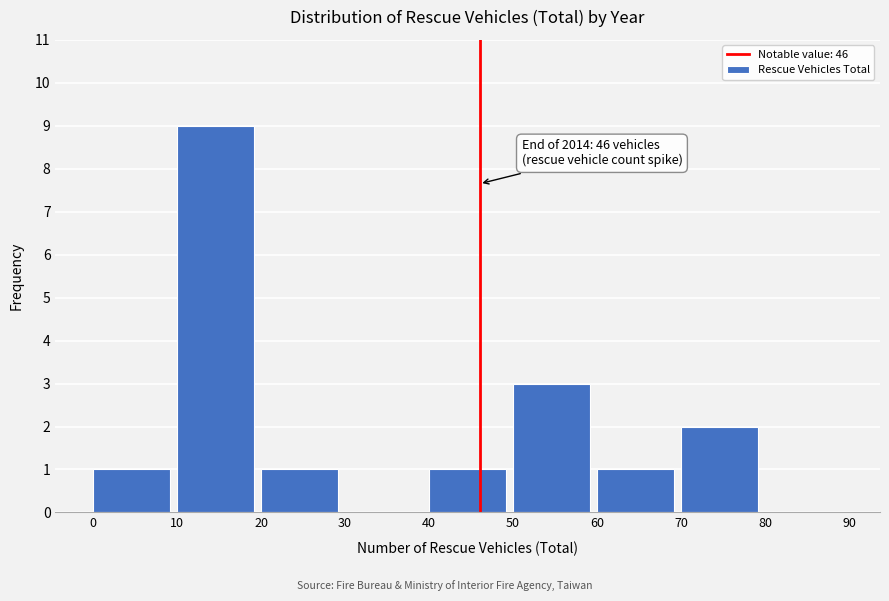

Which range on the x-axis has the tallest bar?

10 to 20